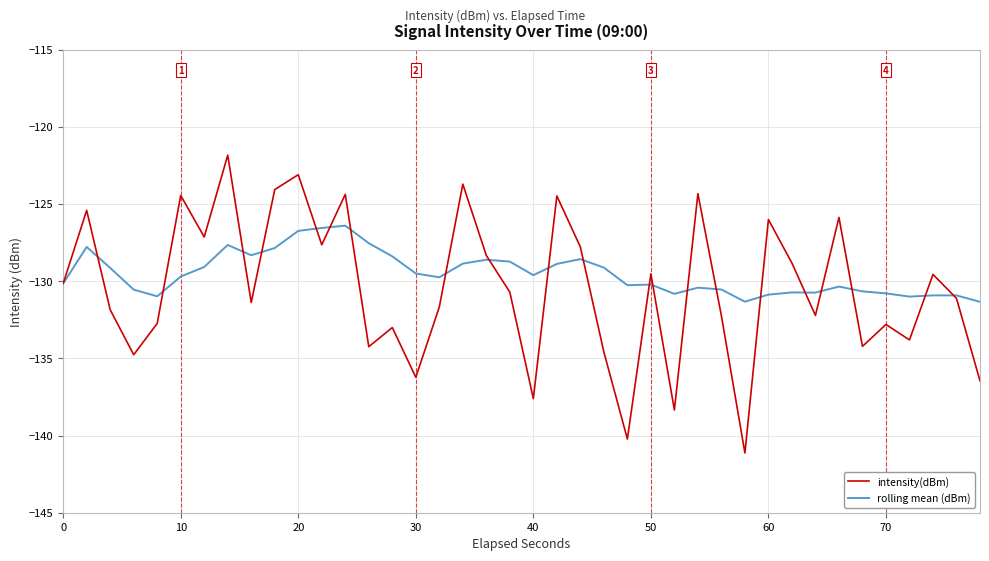

Which series has the widest spread of values?

intensity(dBm)